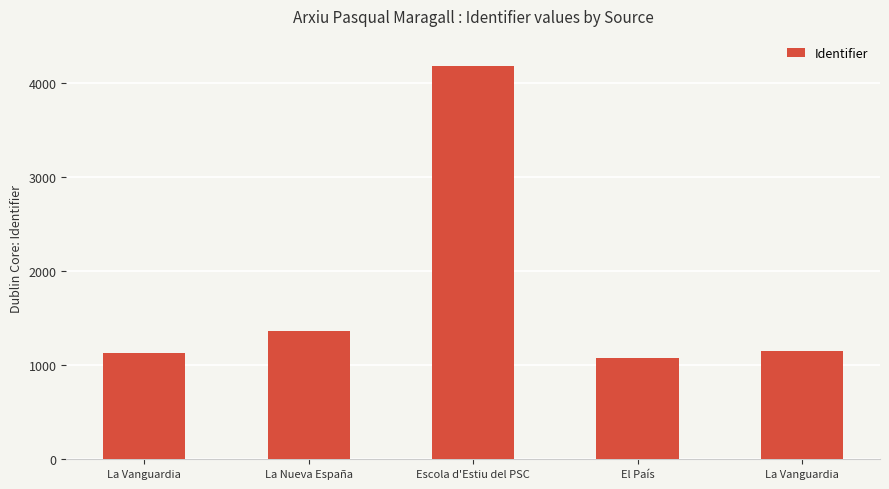

What is the label of the 5th bar from the right?

La Vanguardia